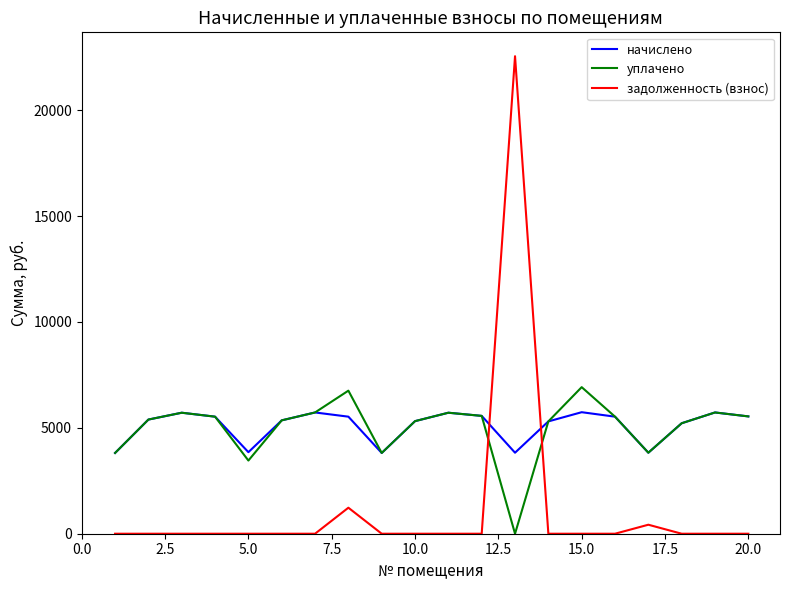

How many positive values does the уплачено series have?

19